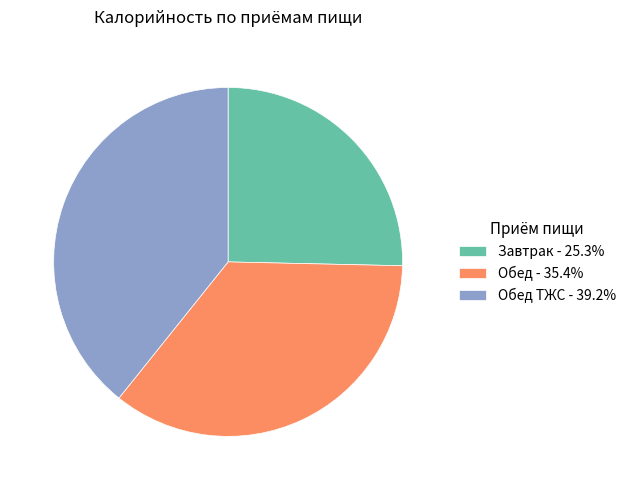

Count the number of slices in the pie.

3